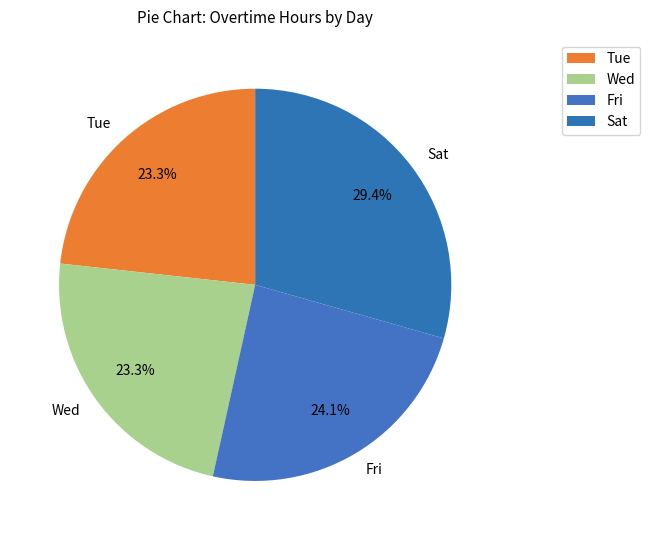

The Sat slice represents 40% of the pie. True or false?

False